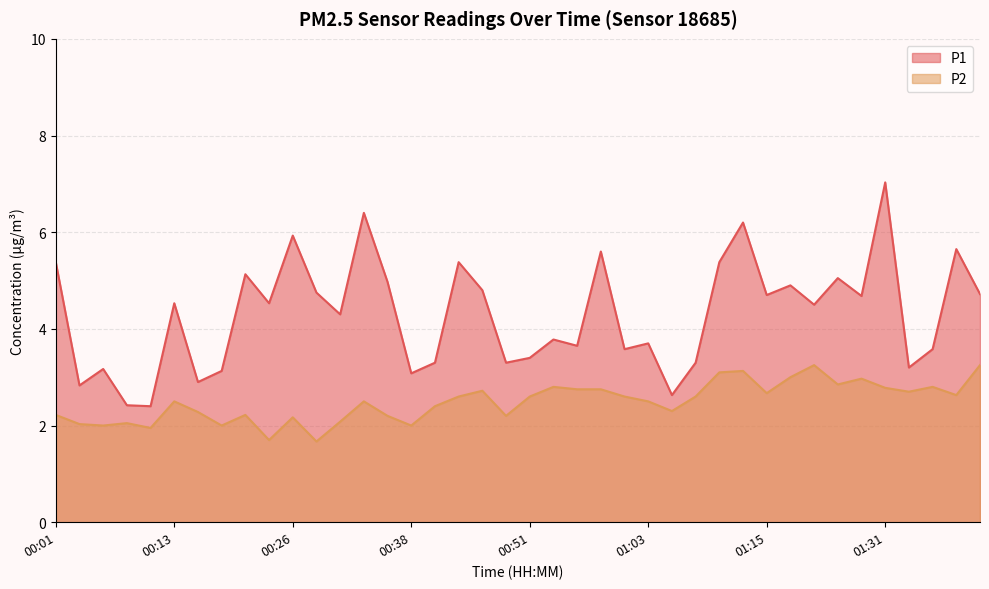

True or false: P1 has a value of 5.2 at 00:16.

False